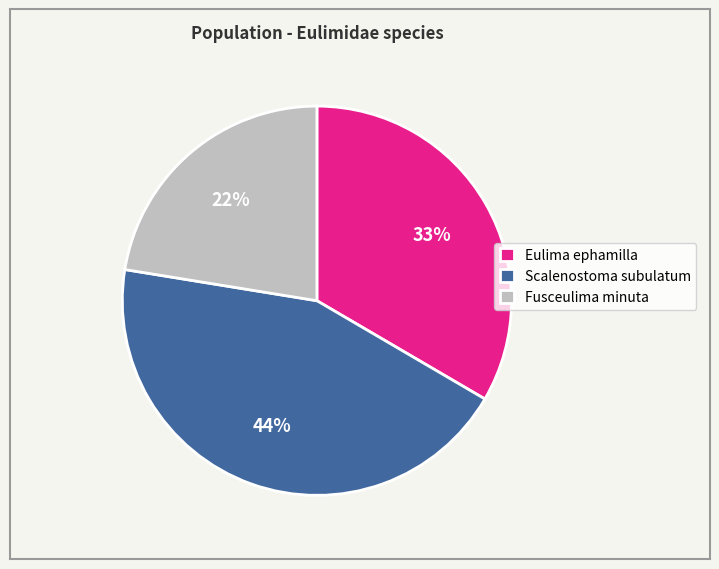

To the nearest percent, what percentage of the pie is Fusceulima minuta?

22%